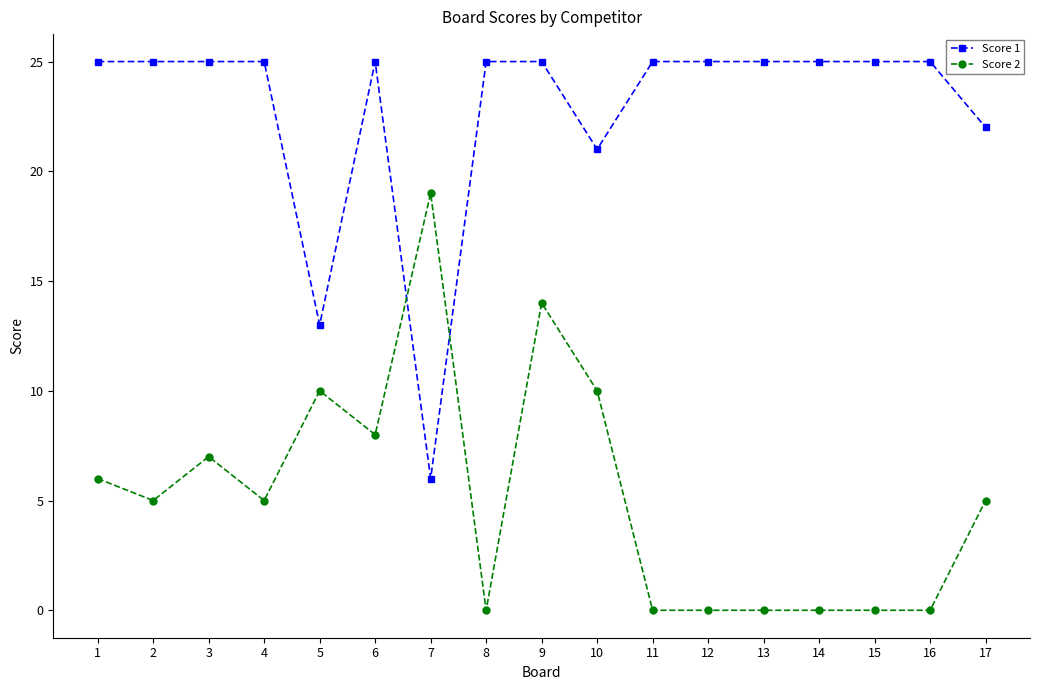

Where is Score 1 nearest to the value 15?

5